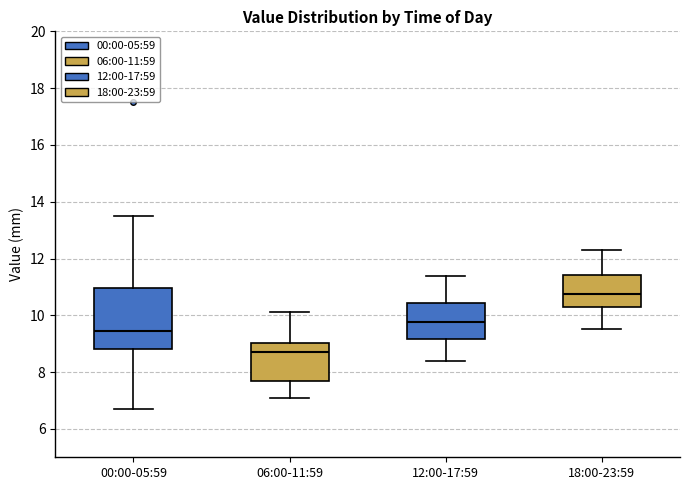

Where is the lower edge of the box for 06:00-11:59 on the y-axis? The values are not printed on the chart, so give them approximately, as read against the axis.

7.6